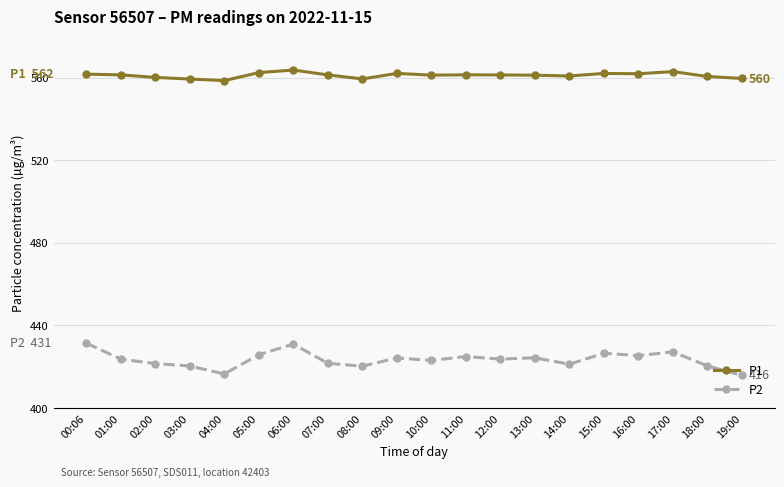

List the series in order of their overall mean, highest first.

P1, P2